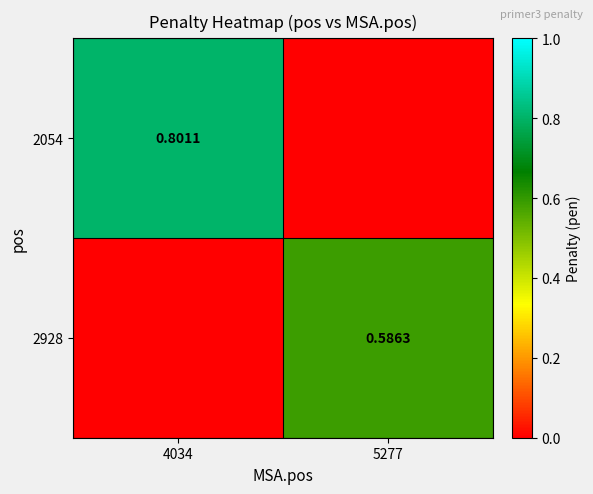

What is the sum of all 2928 values?

0.6